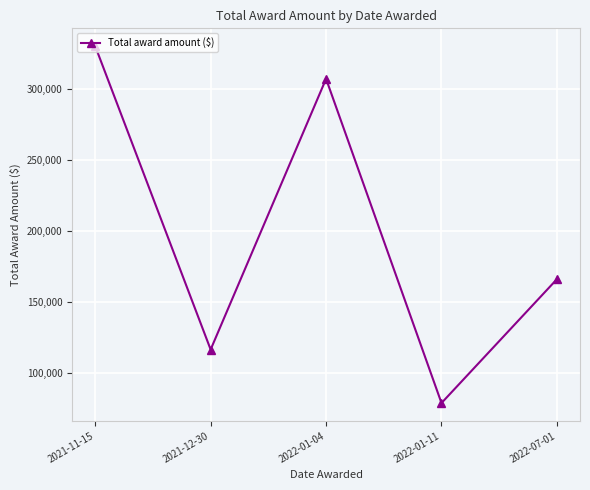

Rank the categories by value from highest to lowest.

2021-11-15, 2022-01-04, 2022-07-01, 2021-12-30, 2022-01-11